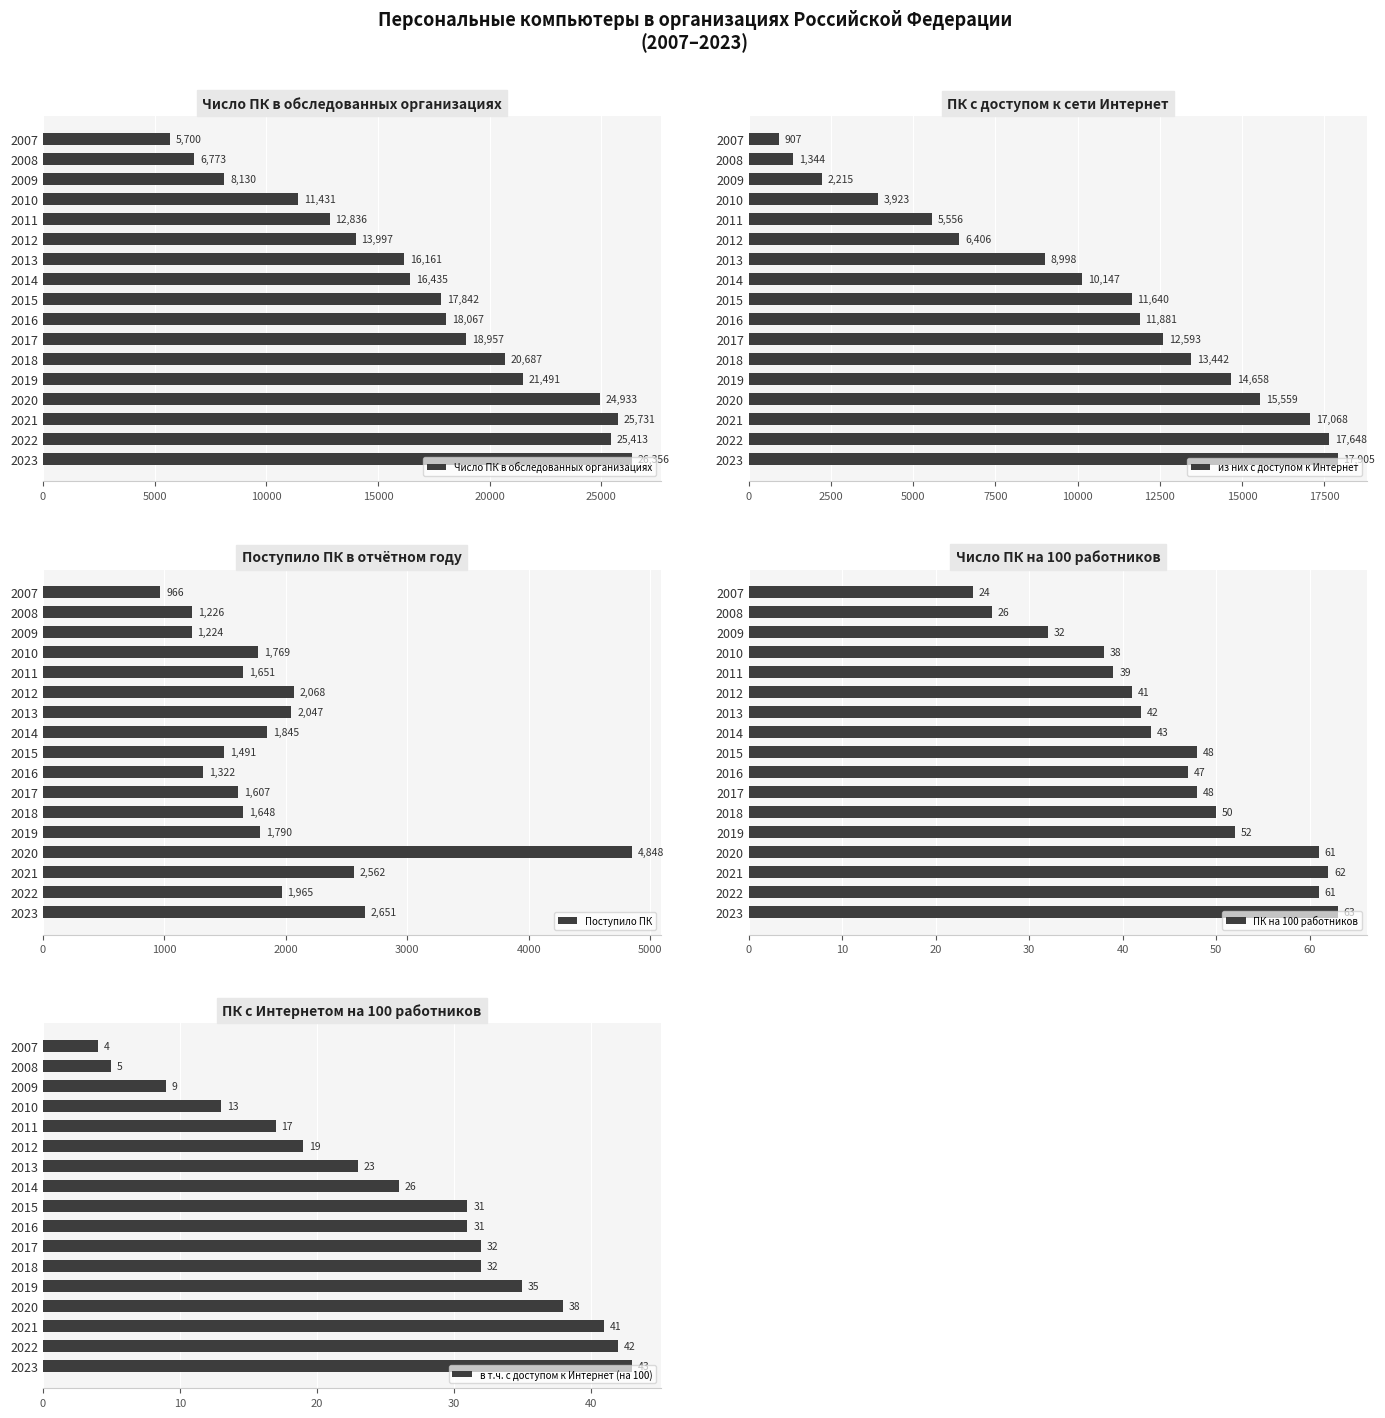

How many values in the из них с доступом к Интернет series exceed 11640?

8